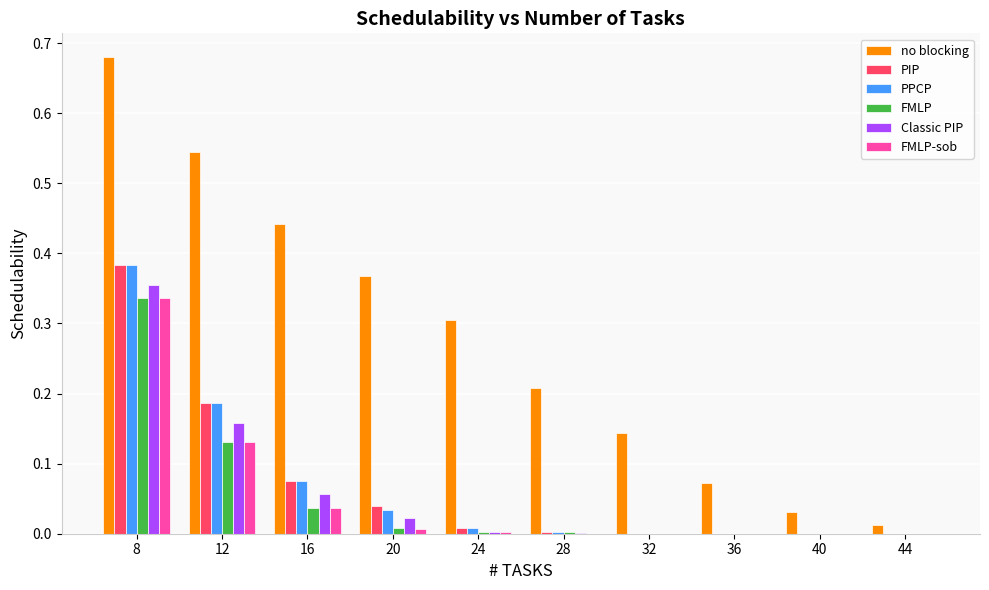

Which series has the widest spread of values?

no blocking